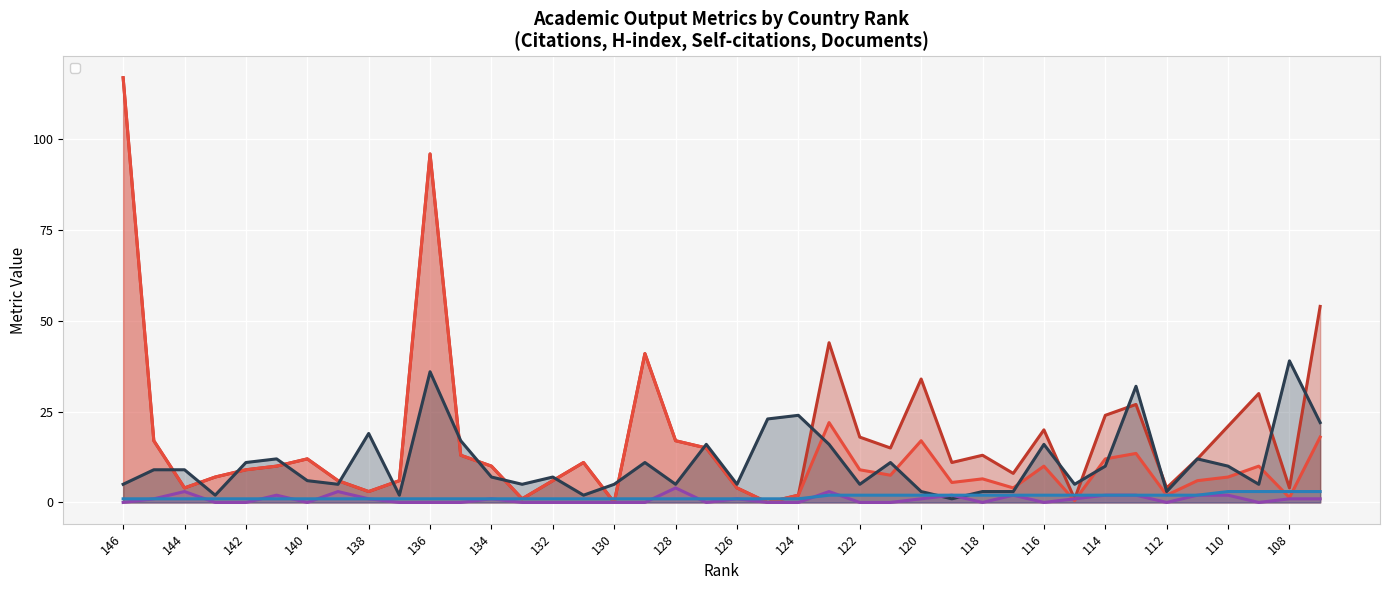

True or false: Self-citations and Documents intersect in this chart.

True